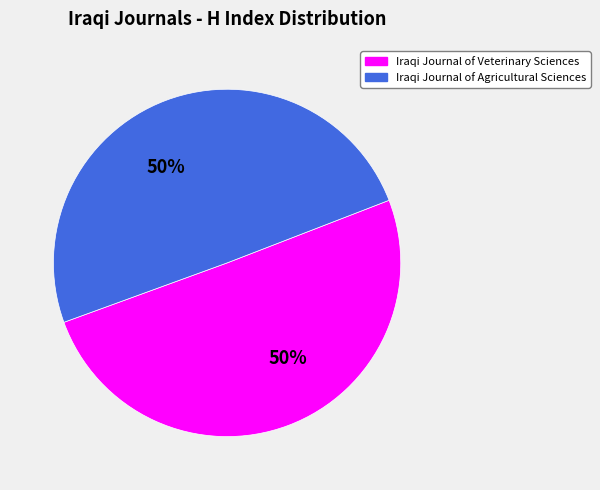

To the nearest percent, what portion does Iraqi Journal of Veterinary Sciences represent?

50%